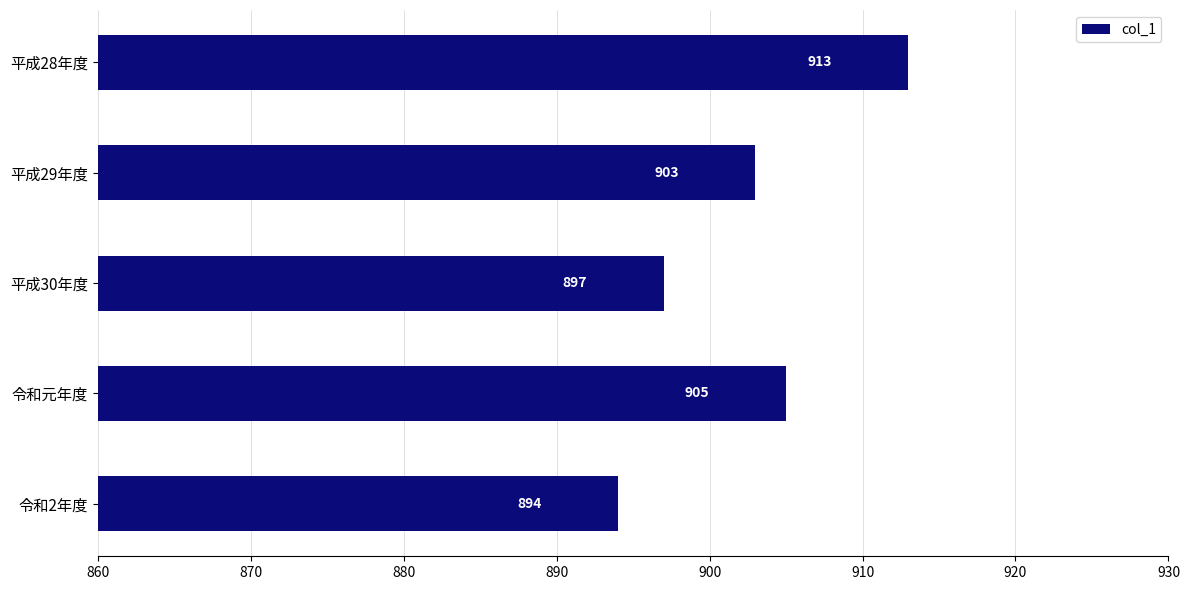

How many categories are shown in the chart?

5